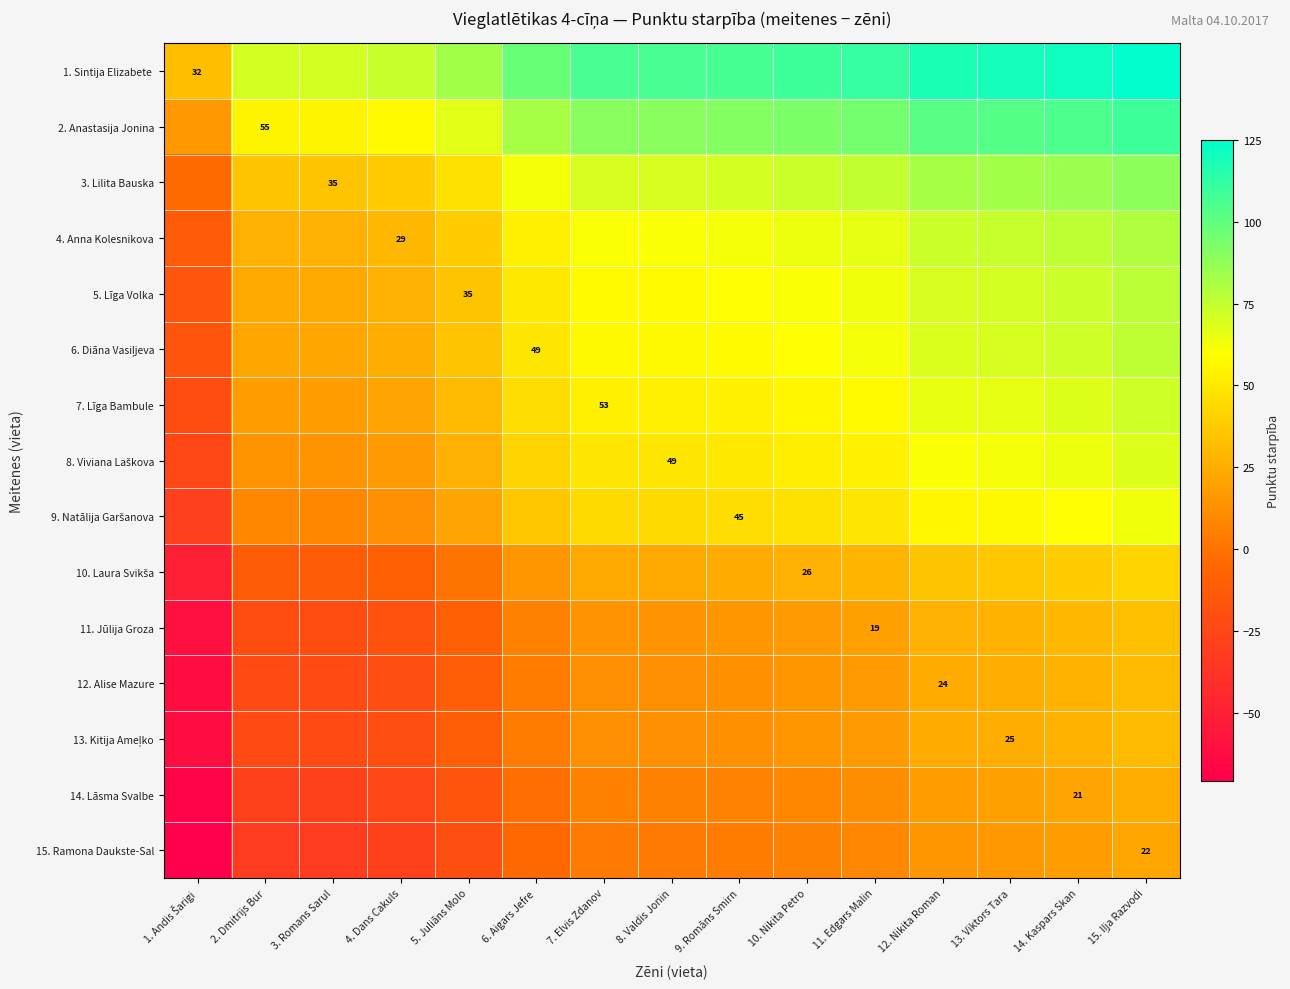

At which label is 4. Anna Kolesnikova closest to 33?

4. Dans Cakuls